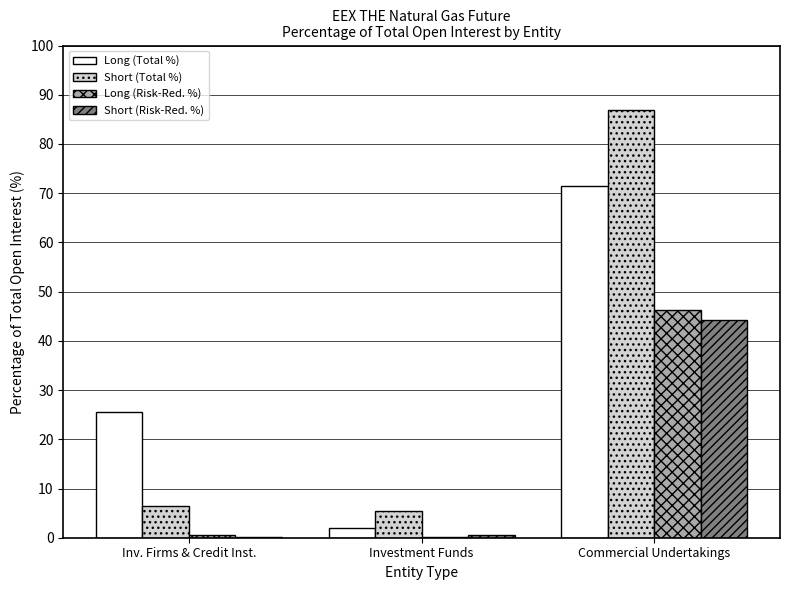

What value does the Short (Total %) series have at Investment Funds?

5.4